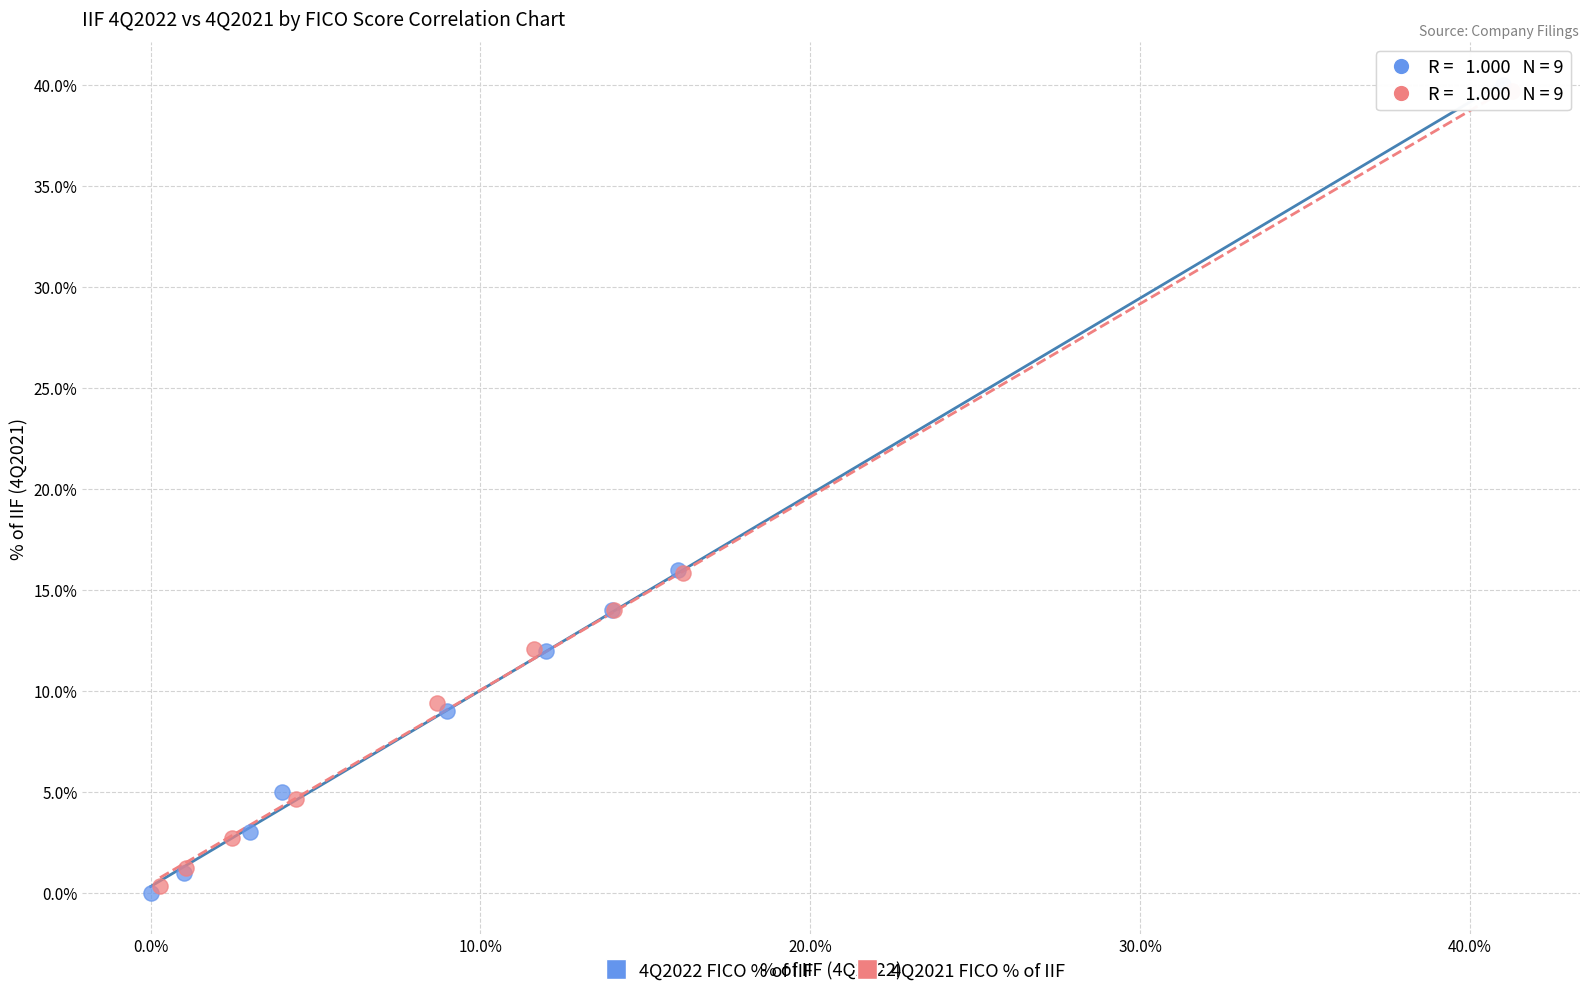

What are all the series names shown in the legend?

4Q2022 FICO % of IIF, 4Q2021 FICO % of IIF